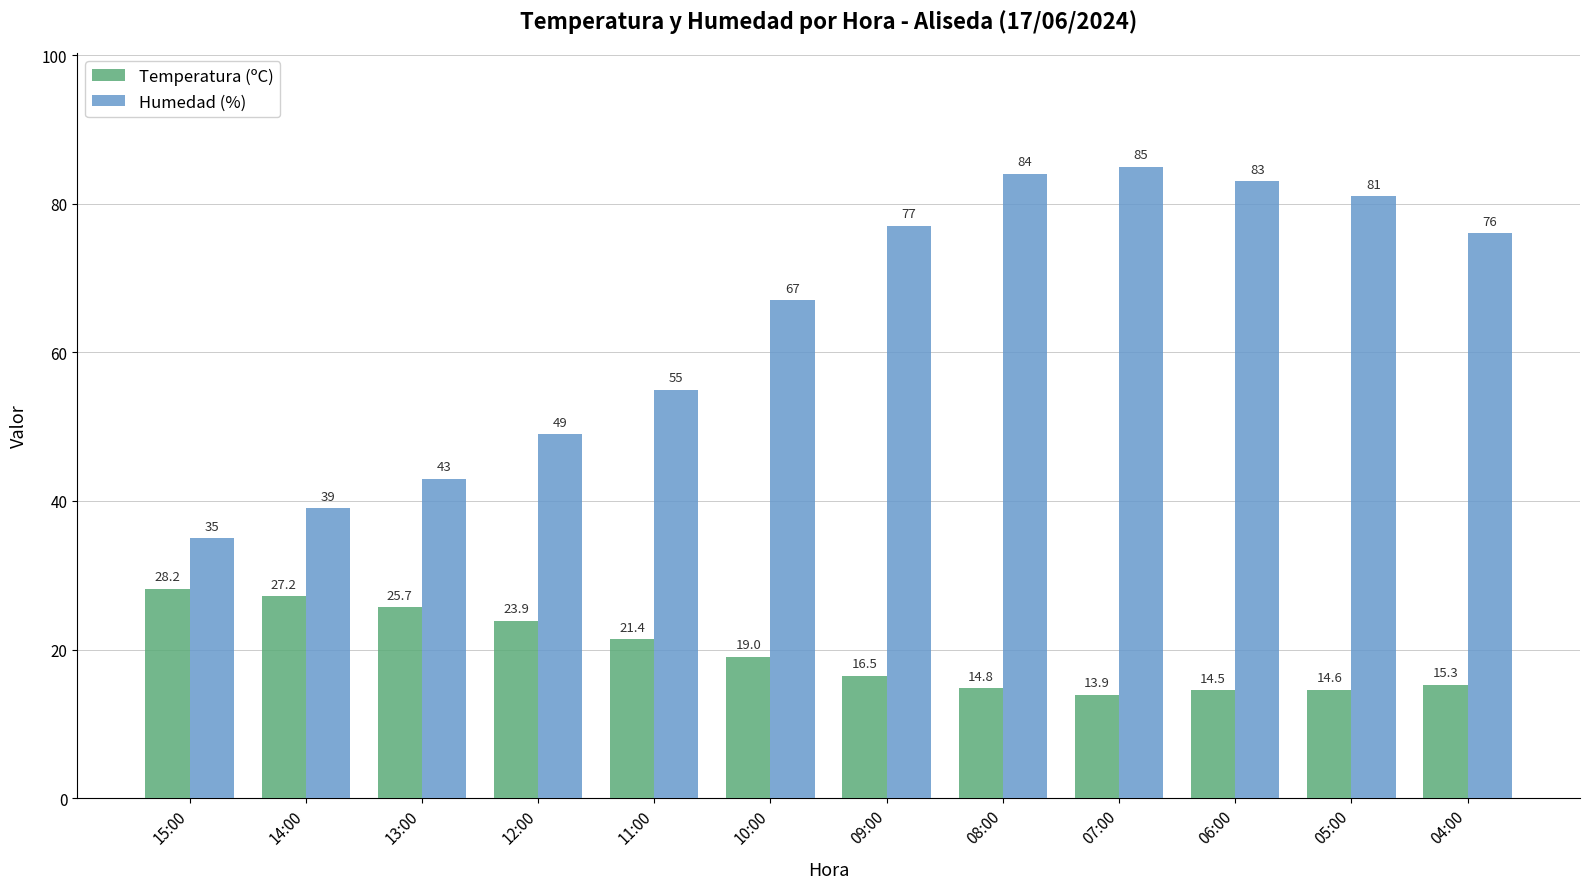

Reading left to right, what are all the values shown in this chart?

Temperatura (ºC): 15:00=28.2	14:00=27.2	13:00=25.7	12:00=23.9	11:00=21.4	10:00=19.0	09:00=16.5	08:00=14.8	07:00=13.9	06:00=14.5	05:00=14.6	04:00=15.3
Humedad (%): 15:00=35.0	14:00=39.0	13:00=43.0	12:00=49.0	11:00=55.0	10:00=67.0	09:00=77.0	08:00=84.0	07:00=85.0	06:00=83.0	05:00=81.0	04:00=76.0